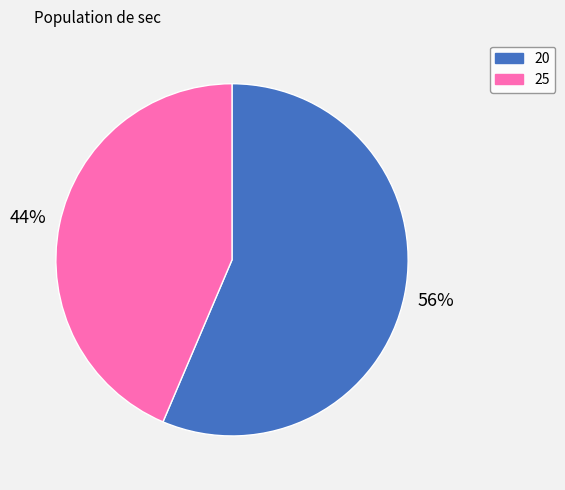

The 25 slice represents 33% of the pie. True or false?

False